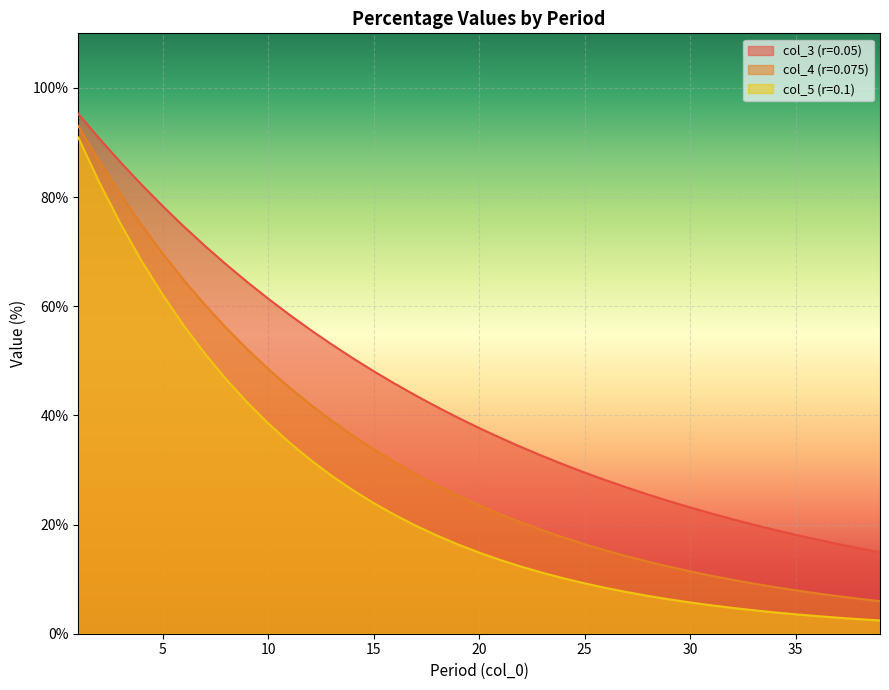

What is the value of the col_3 (r=0.05) point at the 21st from the left?

35.9